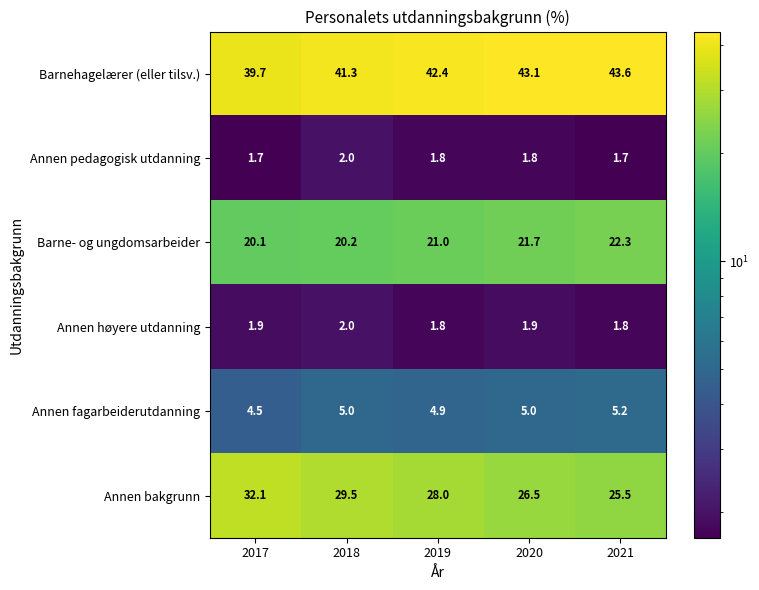

Which series has the largest total across all categories?

Barnehagelærer (eller tilsv.)